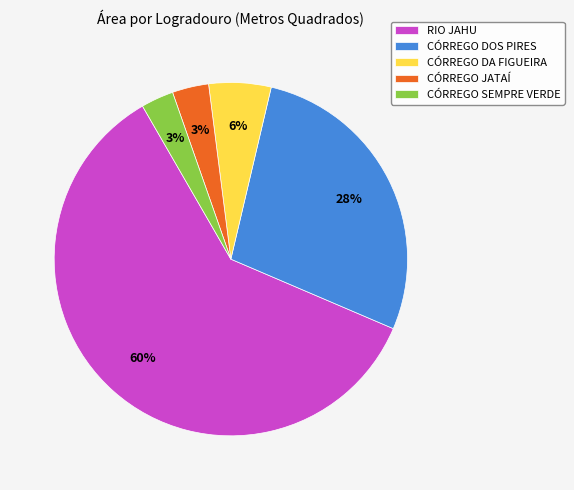

Which slice is the largest?

RIO JAHU